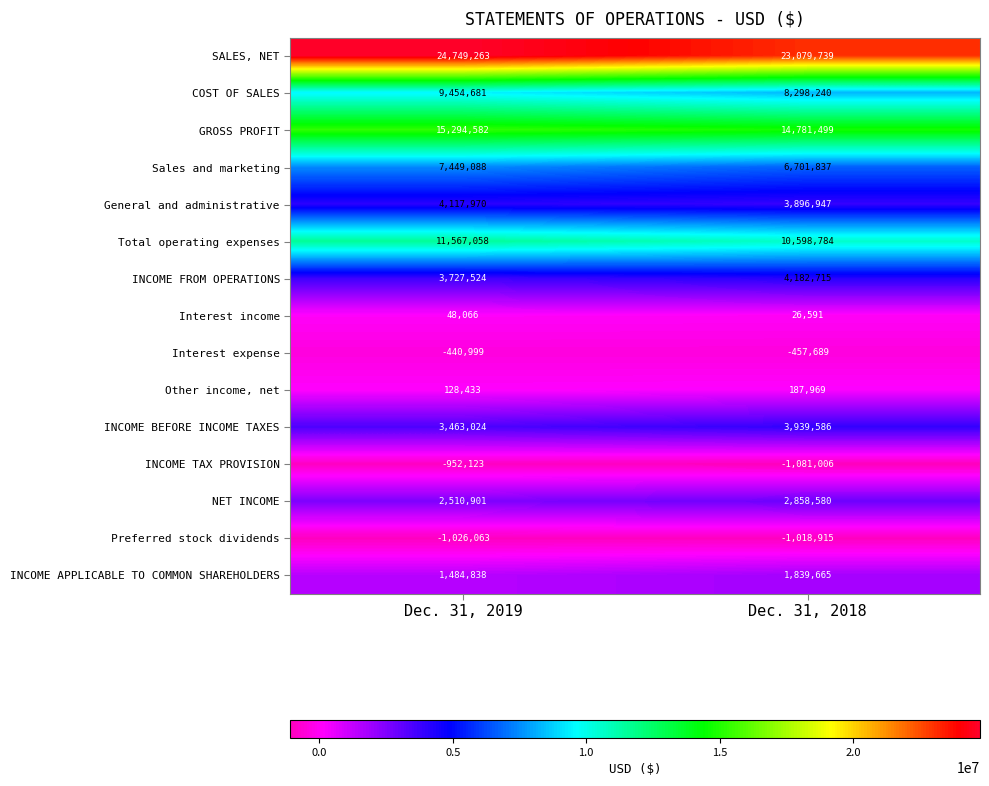

Reading right to left, list all the values displayed in this chart.

SALES, NET: Dec. 31, 2018=23079739	Dec. 31, 2019=24749263
COST OF SALES: Dec. 31, 2018=8298240	Dec. 31, 2019=9454681
GROSS PROFIT: Dec. 31, 2018=14781499	Dec. 31, 2019=15294582
Sales and marketing: Dec. 31, 2018=6701837	Dec. 31, 2019=7449088
General and administrative: Dec. 31, 2018=3896947	Dec. 31, 2019=4117970
Total operating expenses: Dec. 31, 2018=10598784	Dec. 31, 2019=11567058
INCOME FROM OPERATIONS: Dec. 31, 2018=4182715	Dec. 31, 2019=3727524
Interest income: Dec. 31, 2018=26591	Dec. 31, 2019=48066
Interest expense: Dec. 31, 2018=-457689	Dec. 31, 2019=-440999
Other income, net: Dec. 31, 2018=187969	Dec. 31, 2019=128433
INCOME BEFORE INCOME TAXES: Dec. 31, 2018=3939586	Dec. 31, 2019=3463024
INCOME TAX PROVISION: Dec. 31, 2018=-1081006	Dec. 31, 2019=-952123
NET INCOME: Dec. 31, 2018=2858580	Dec. 31, 2019=2510901
Preferred stock dividends: Dec. 31, 2018=-1018915	Dec. 31, 2019=-1026063
INCOME APPLICABLE TO COMMON SHAREHOLDERS: Dec. 31, 2018=1839665	Dec. 31, 2019=1484838